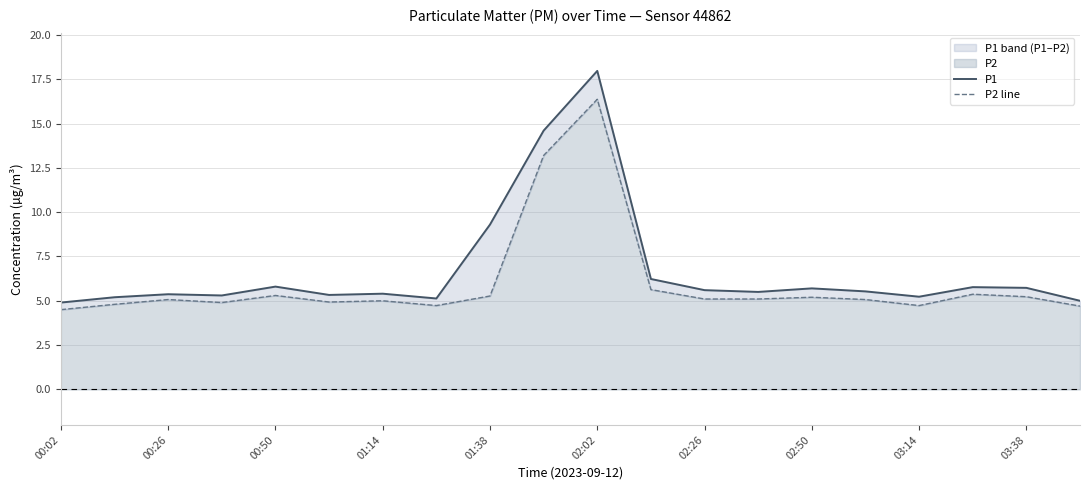

What is the sum of all P1 values?

134.6